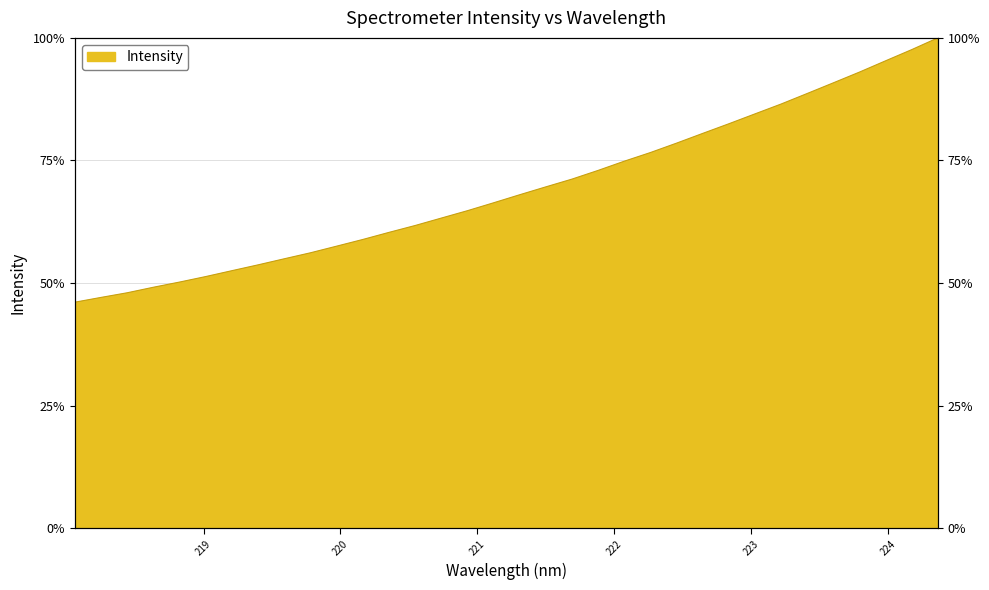

Which category has the lowest value across all series?

218.0596